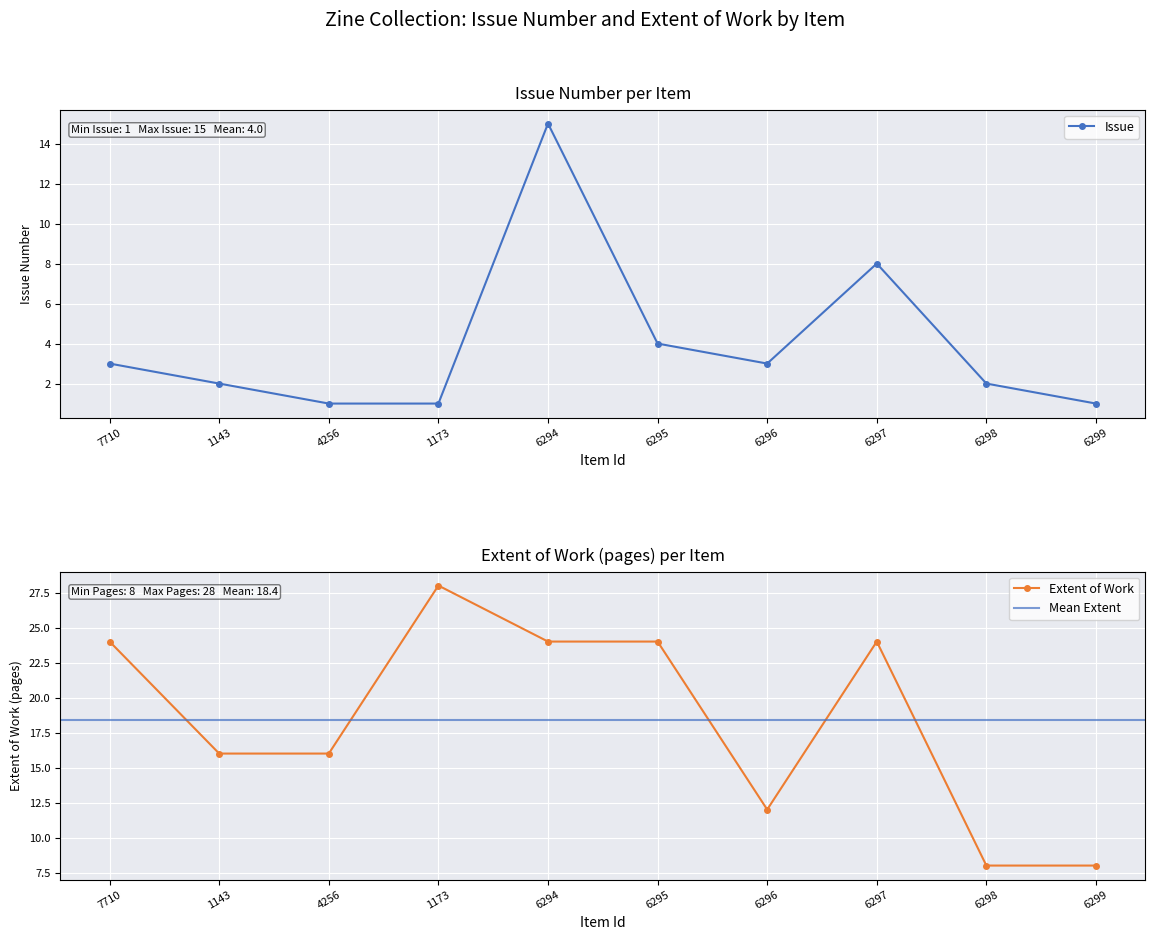

At which label does Extent of Work first exceed 24?

1173